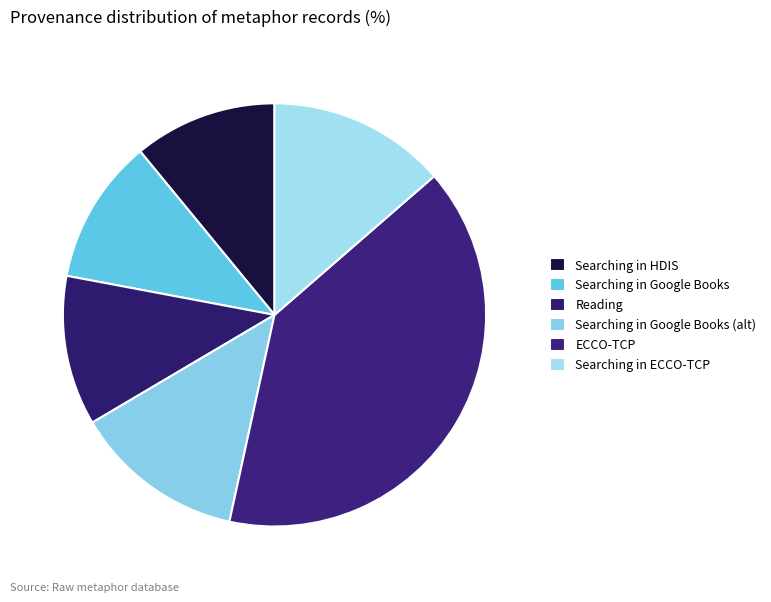

How many segments does this pie chart have?

6